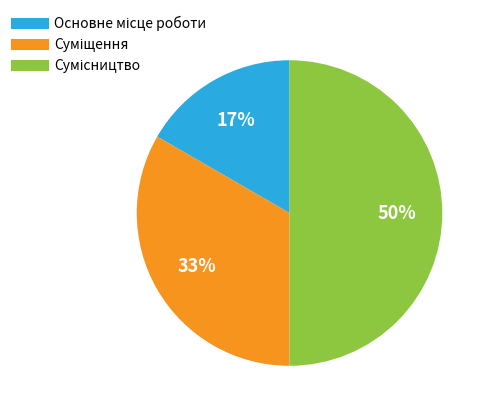

To the nearest percent, what is the average slice percentage?

33%